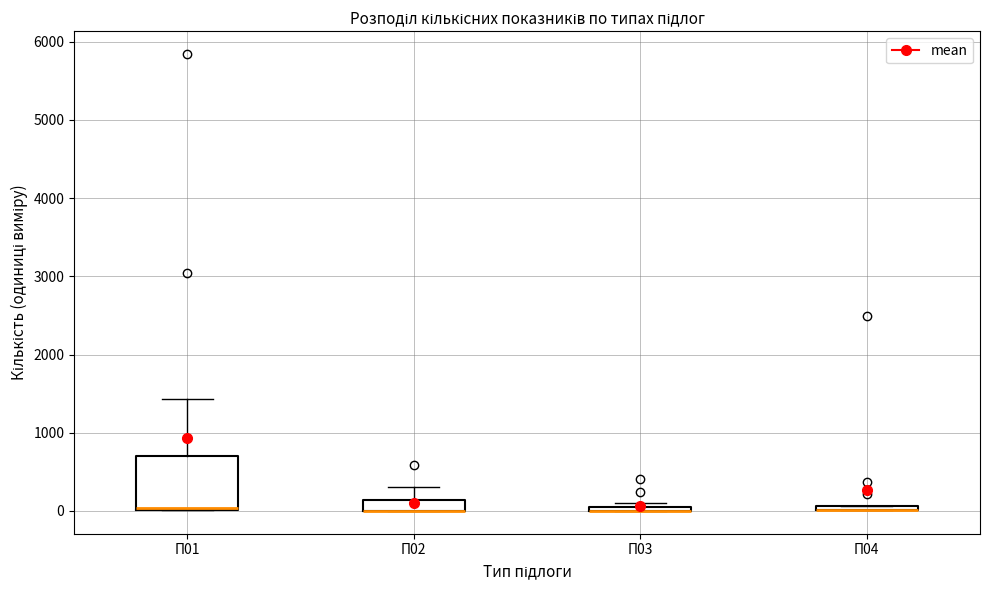

Comparing the boxes themselves (not the whiskers), which one is the tallest?

П01